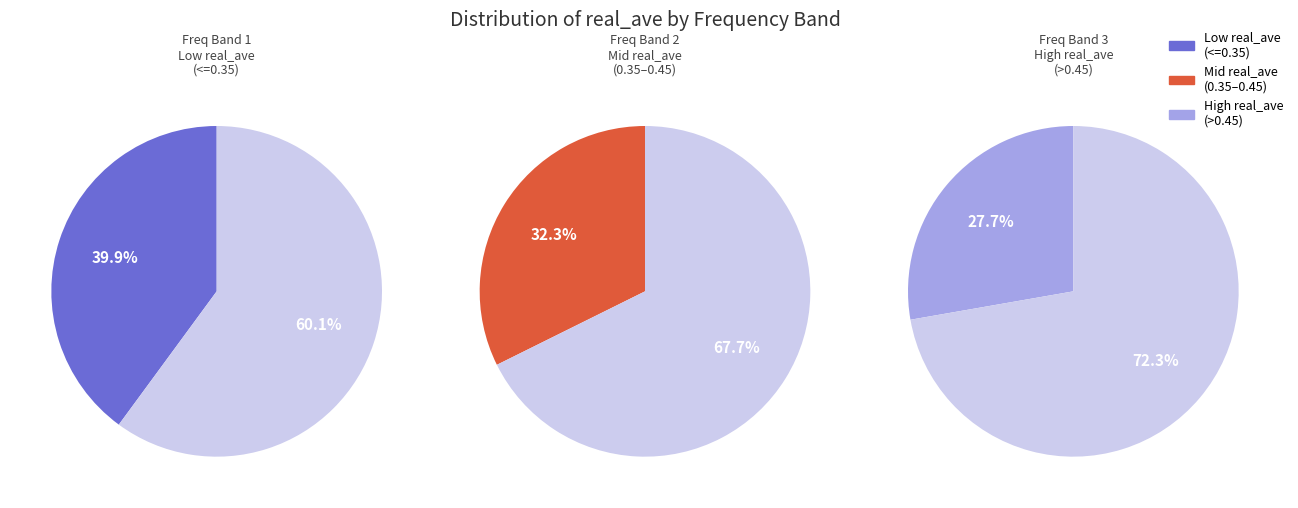

Does 1 represent more than half of the total?

No